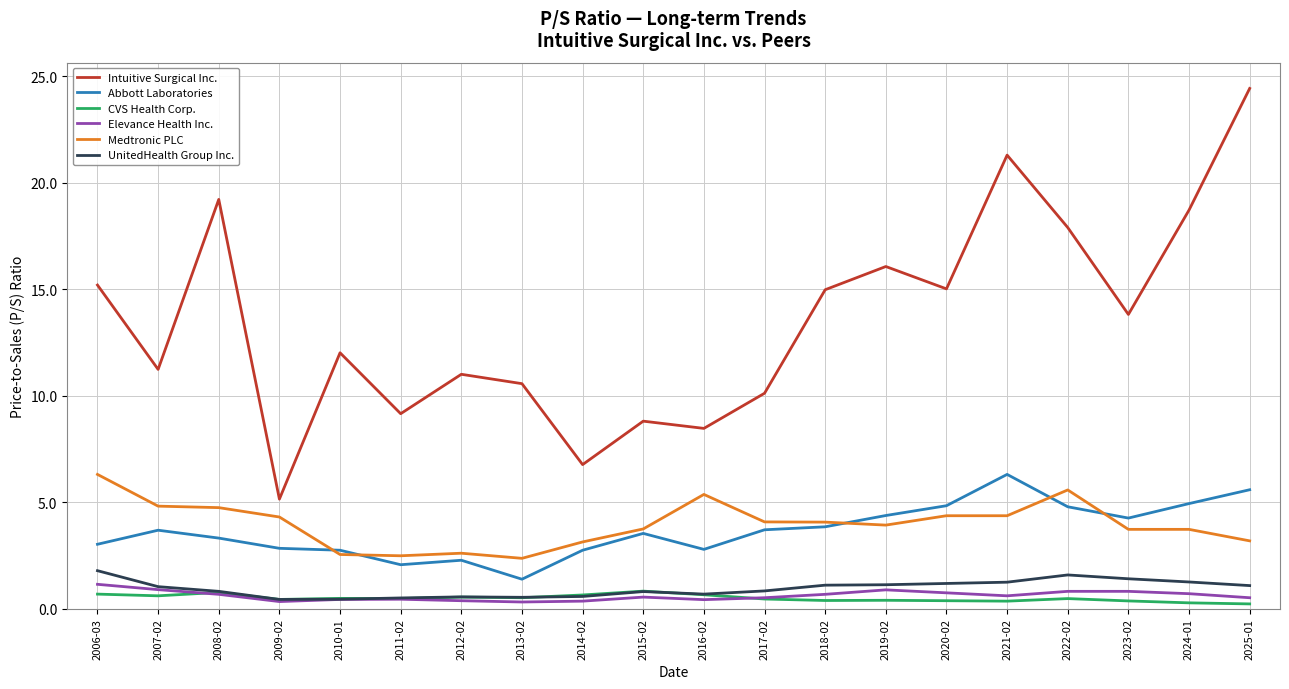

Which label corresponds to the largest value in the chart?

2025-01